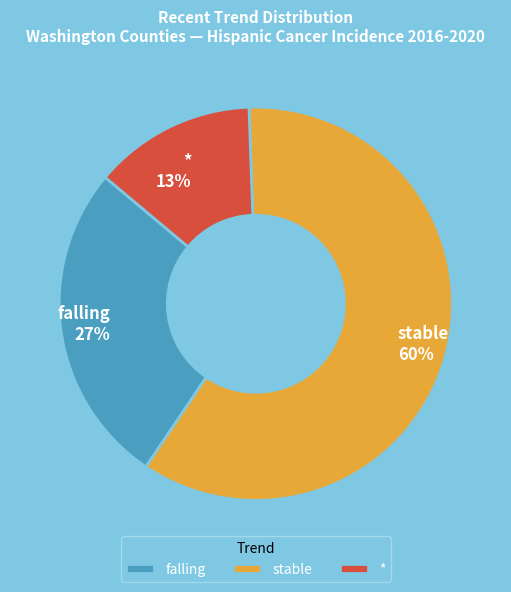

What percentage is the * slice, to the nearest percent?

13%